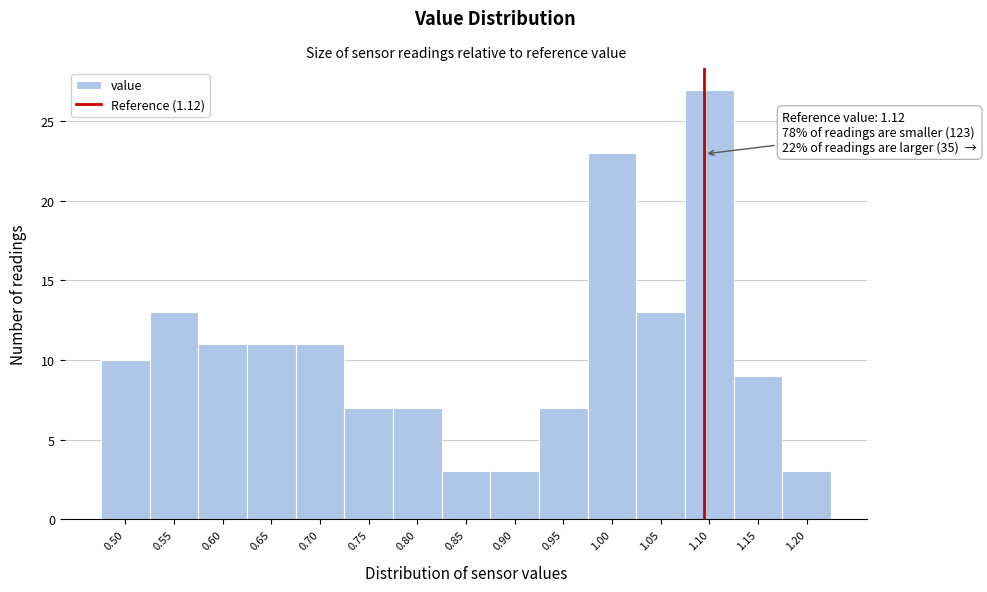

Reading left to right, extract all data points from this chart.

10	13	11	11	11	7	7	3	3	7	23	13	27	9	3